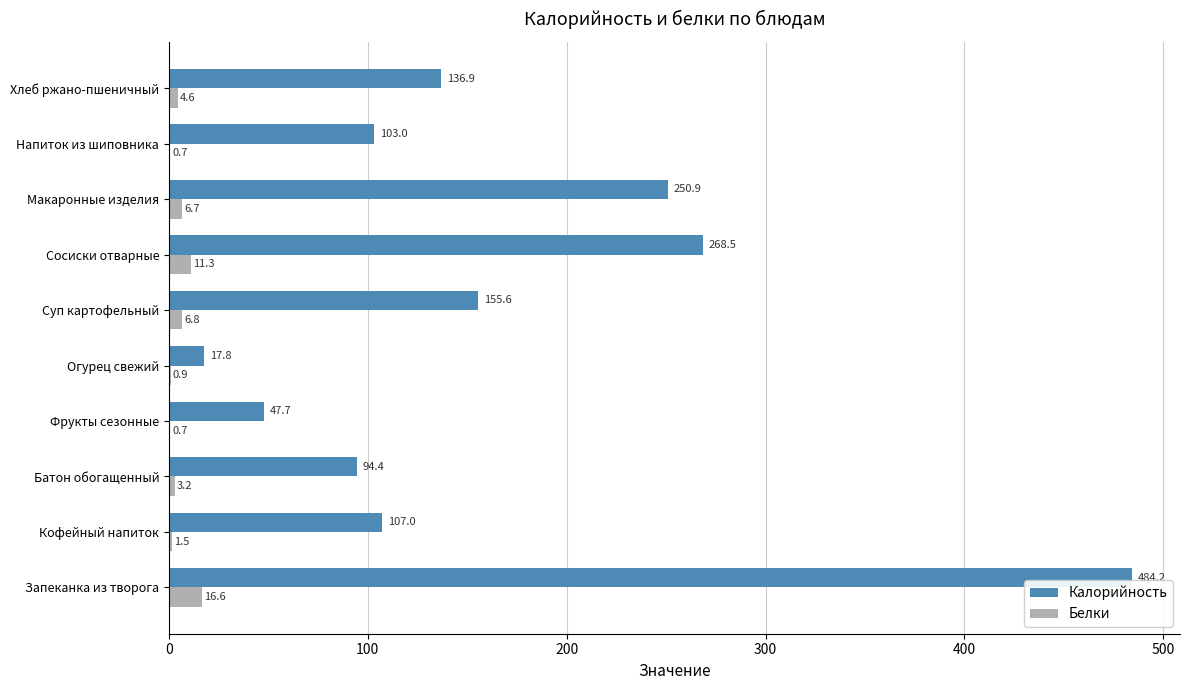

Between Огурец свежий and Сосиски отварные, which series saw the biggest shift?

Калорийность